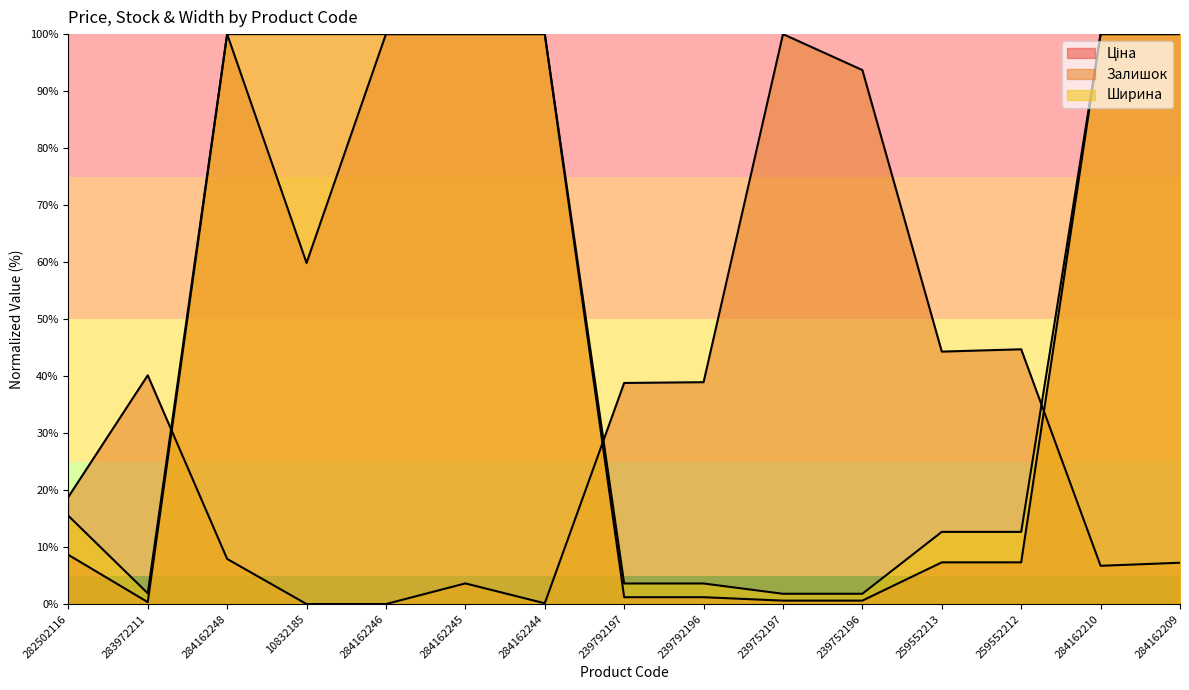

What is the label of the 11th point from the right?

284162246